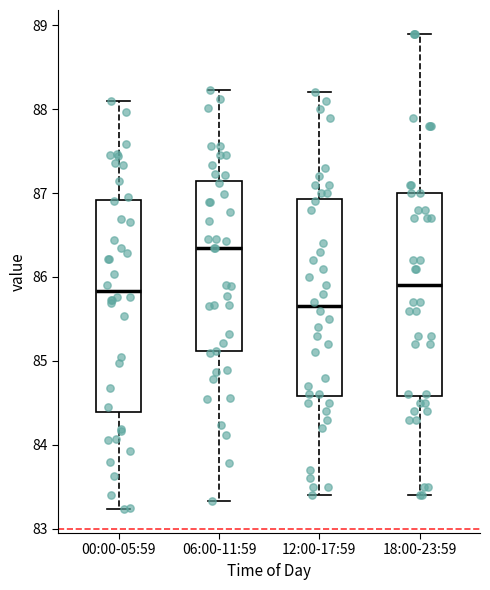

Reading left to right, read every box against the y-axis: the position of its median line, the range the box covers, and the ends of its whiskers. The values are not printed on the chart, so give them approximately, as read against the axis.

00:00-05:59: median 85.8, box 84.4 to 86.9, whiskers 83.2 to 88.1
06:00-11:59: median 86.3, box 85.1 to 87.1, whiskers 83.3 to 88.2
12:00-17:59: median 85.7, box 84.6 to 86.9, whiskers 83.4 to 88.2
18:00-23:59: median 85.9, box 84.6 to 87.0, whiskers 83.4 to 88.9